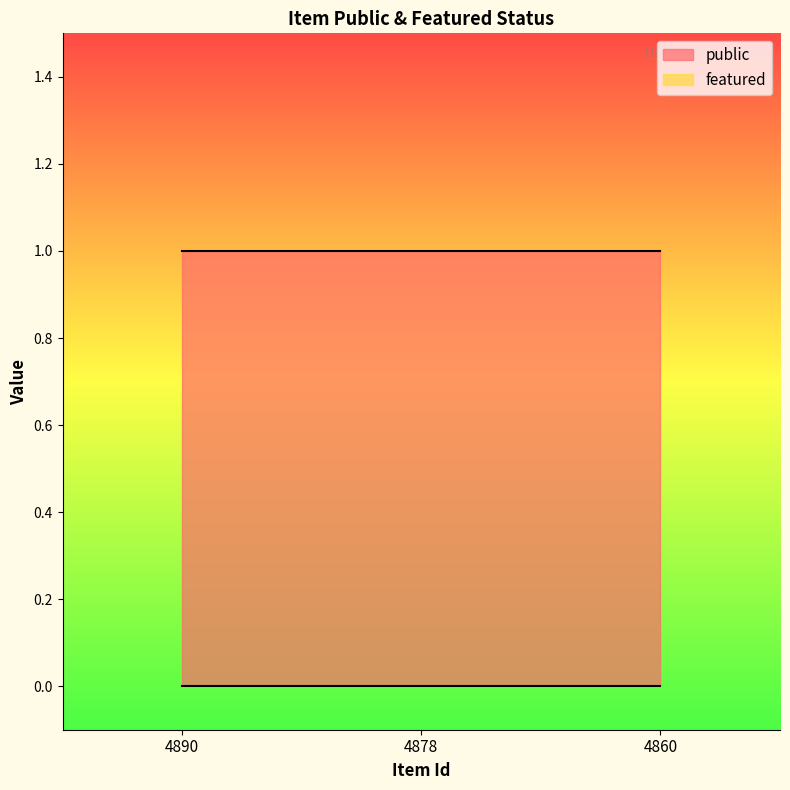

Which has a higher value, 4878 or 4860?

4878